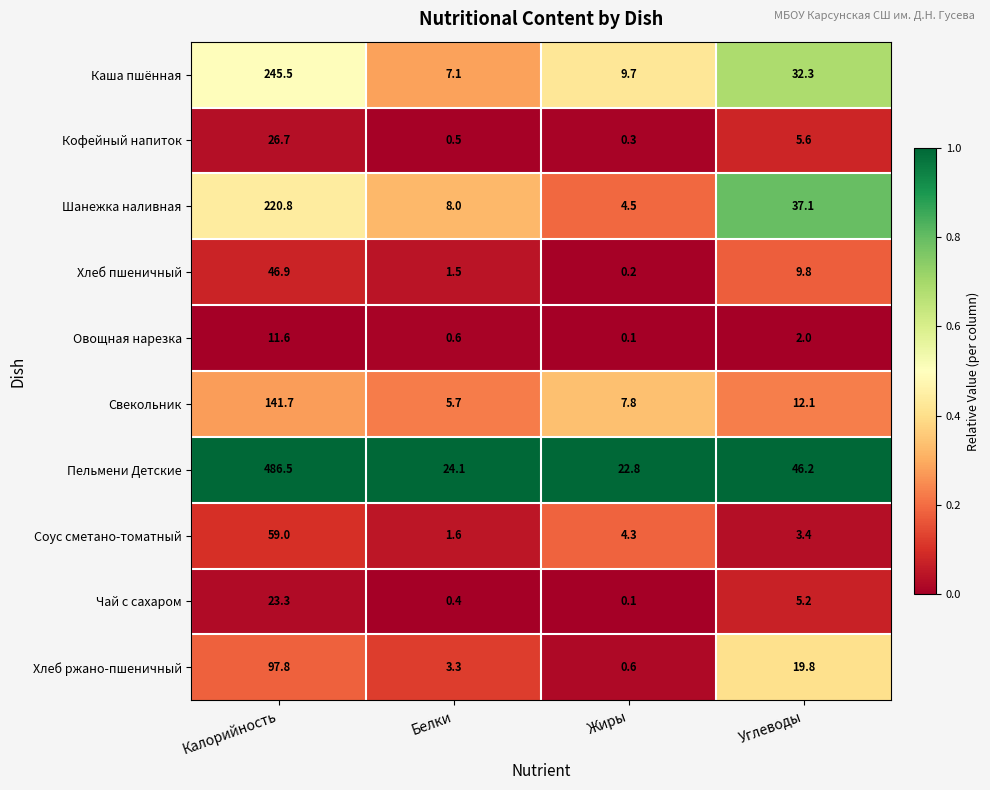

What is the difference between the highest and lowest values at Белки?

23.7